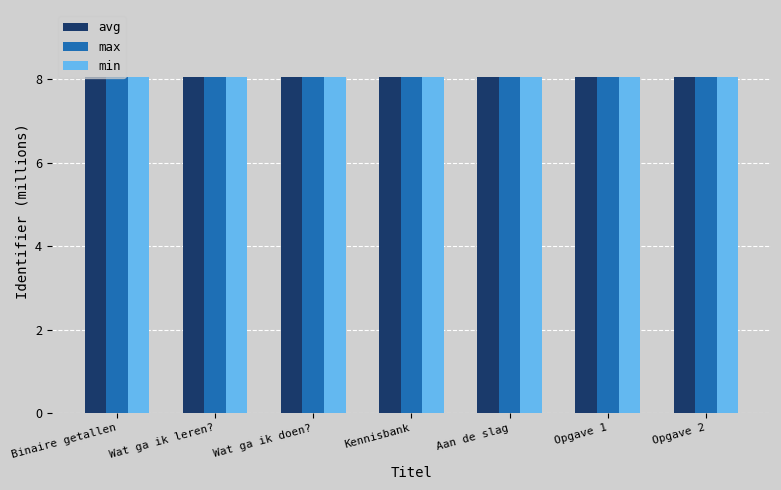

What is the value of the max bar at the 6th from the left?

8.0